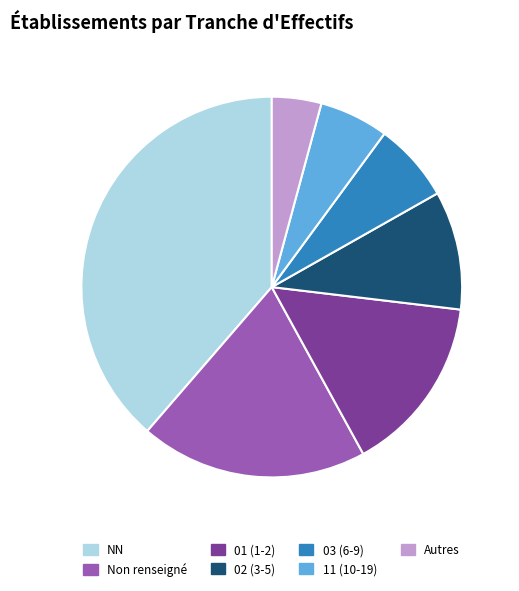

Which has a higher value, 01 (1-2) or Autres?

01 (1-2)